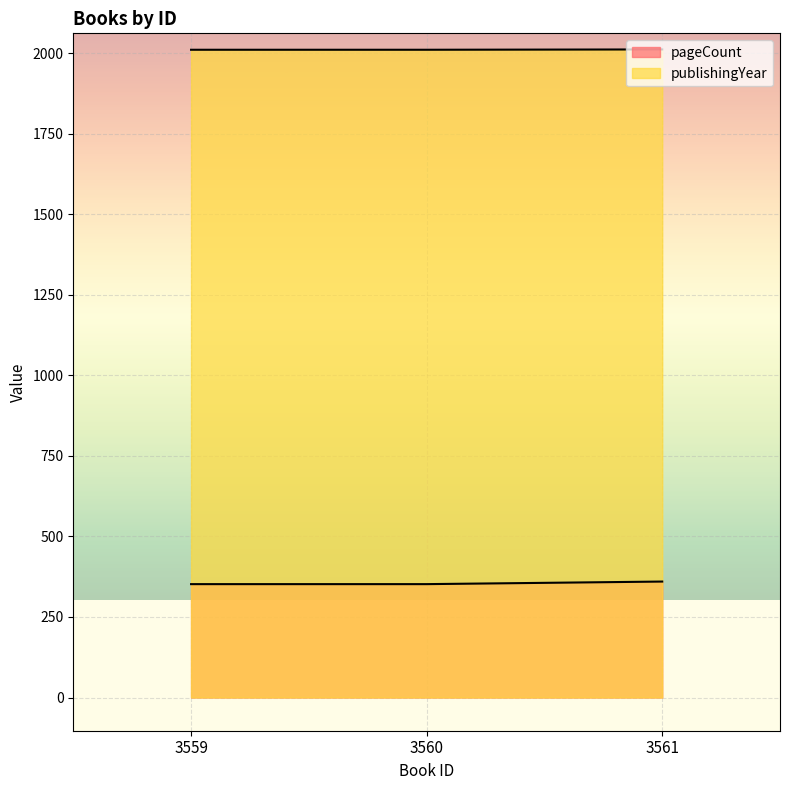

What is the lowest value of the publishingYear series?

2011